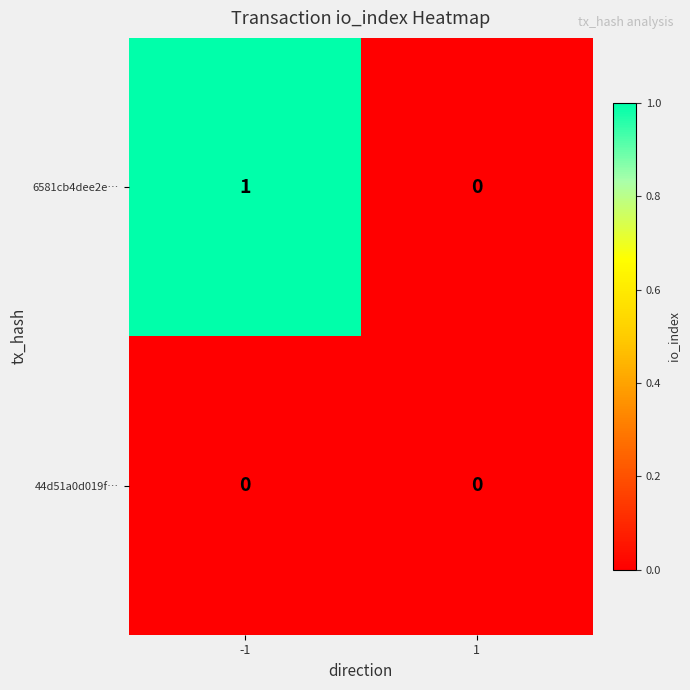

True or false: 44d51a0d019f… has a value of 0 at 1.

True